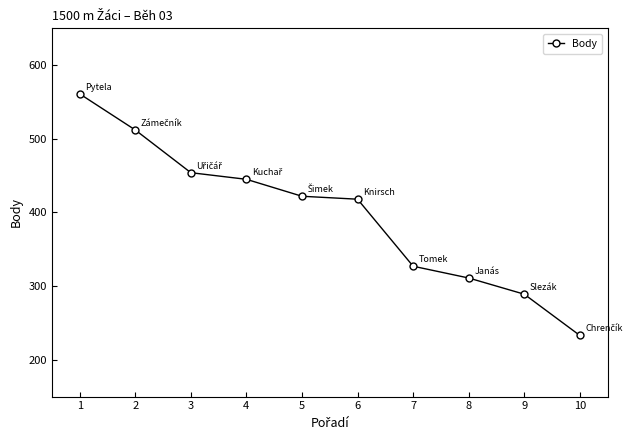

What is the difference between the maximum and second lowest values?

272